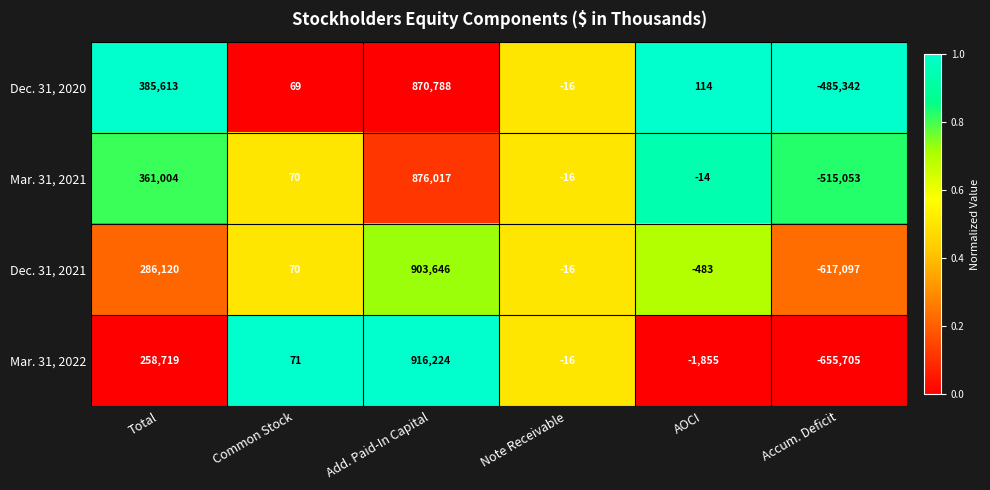

What is the average value of the Mar. 31, 2022 series?

86240